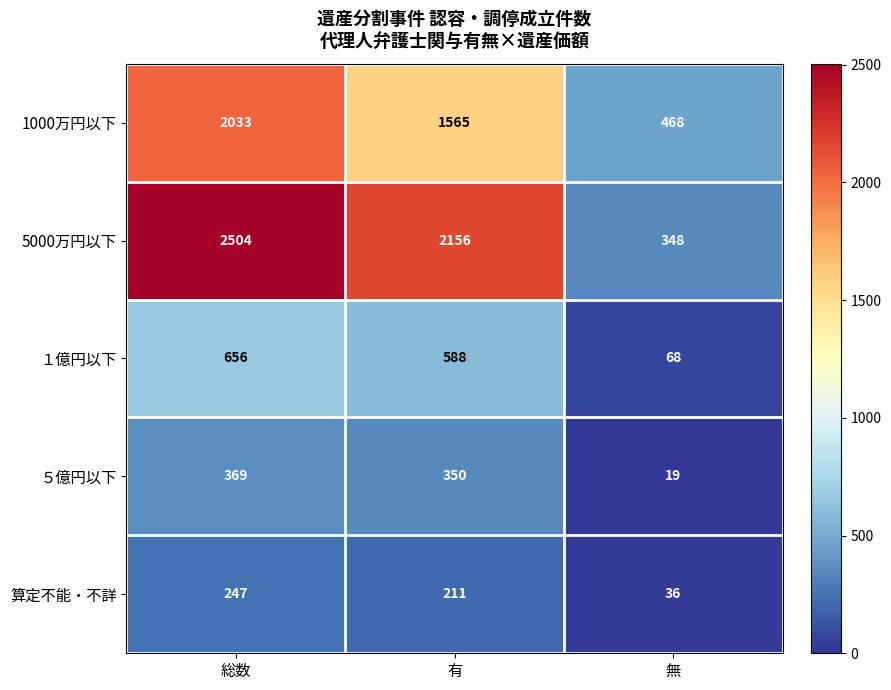

What is the smallest value displayed?

19